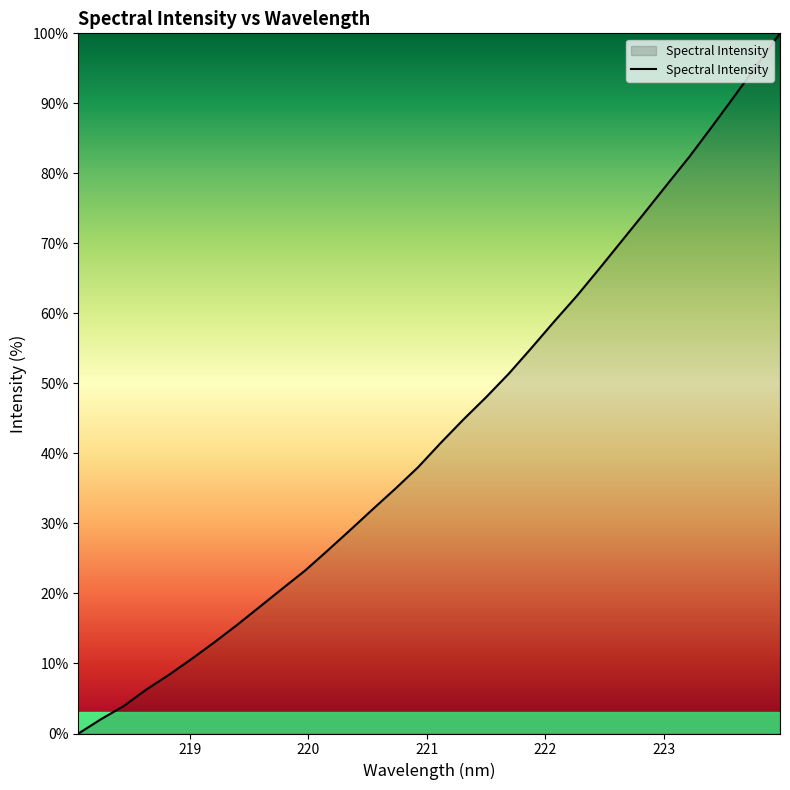

What is the maximum value shown in the chart?

100.0